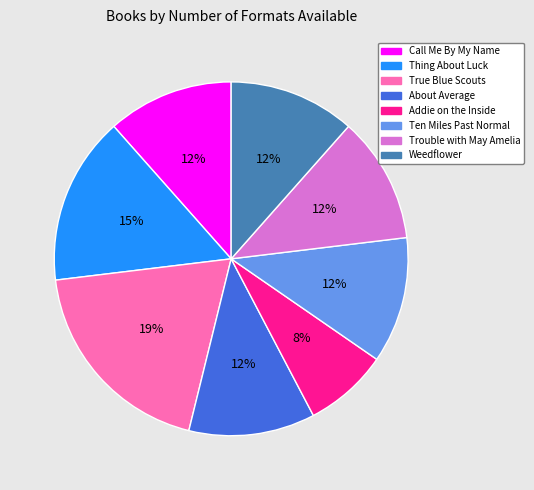

To the nearest percent, what is the average slice percentage?

12%